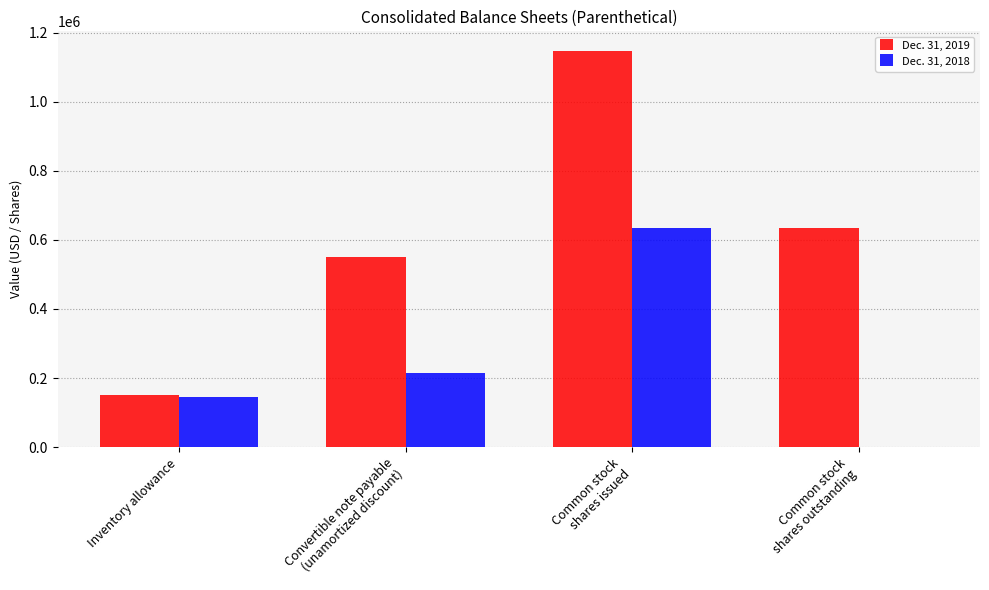

Is it true that Dec. 31, 2019 equals 269715 at Inventory allowance?

False